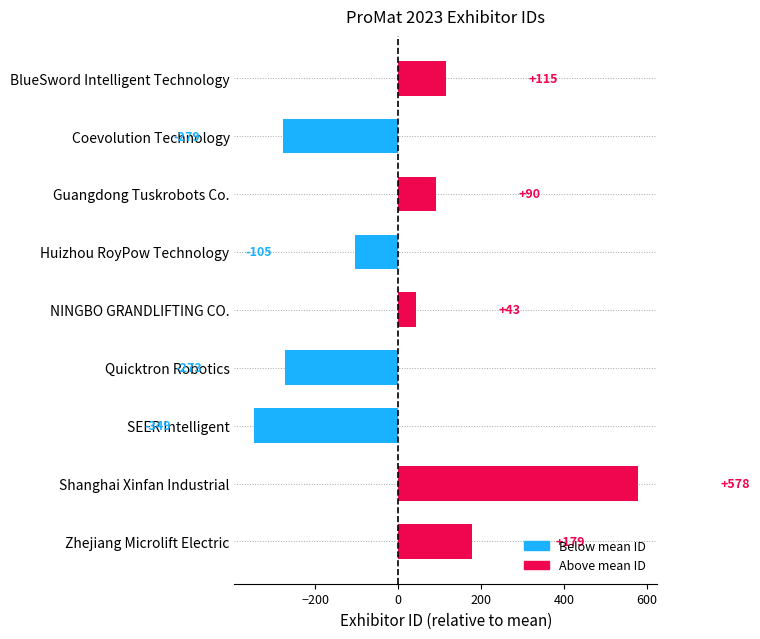

How many positive values are there?

5